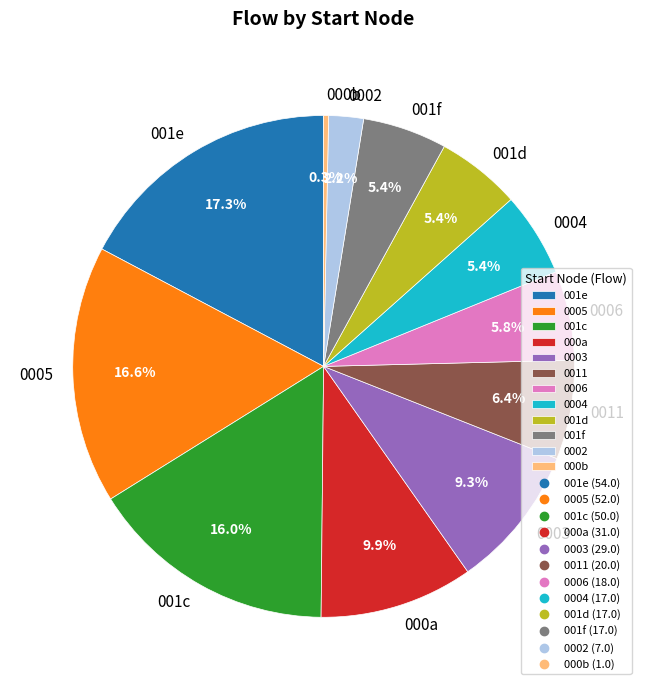

What percentage do 000a and 001e together represent?

27.2%